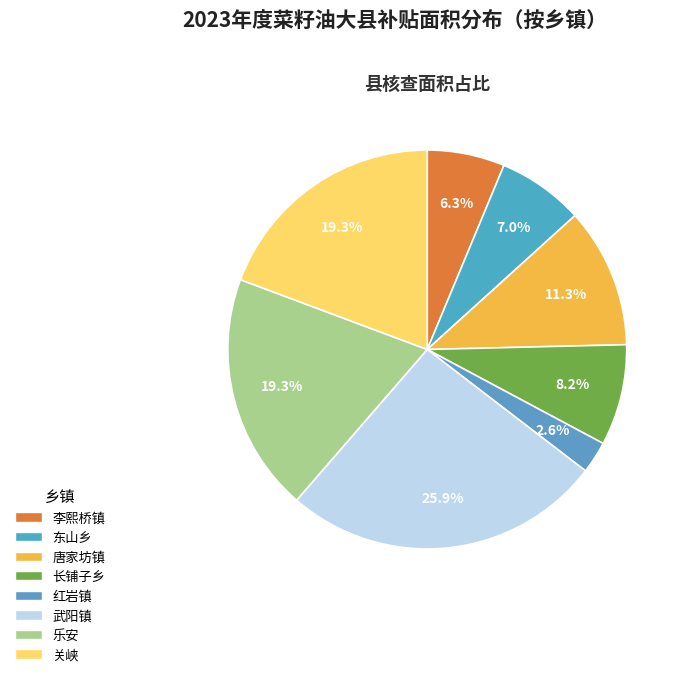

How much of the chart is everything except 东山乡?

93.0%